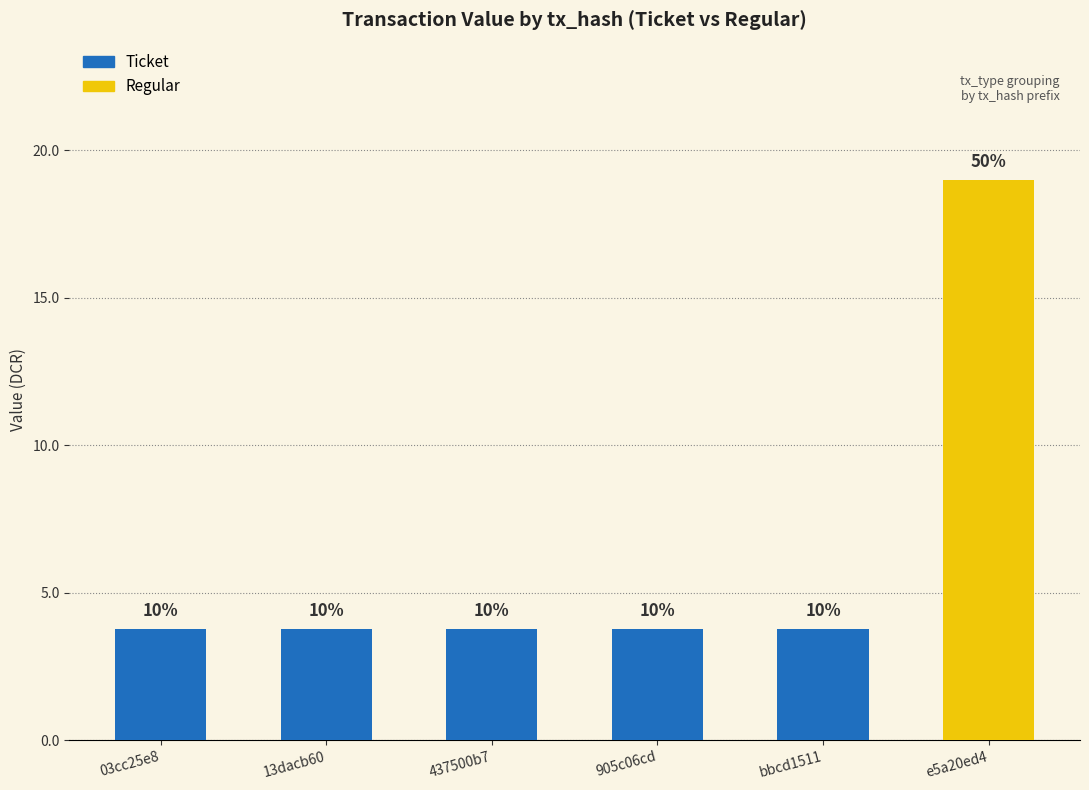

Are the bars grouped side by side (vs. stacked)?

No